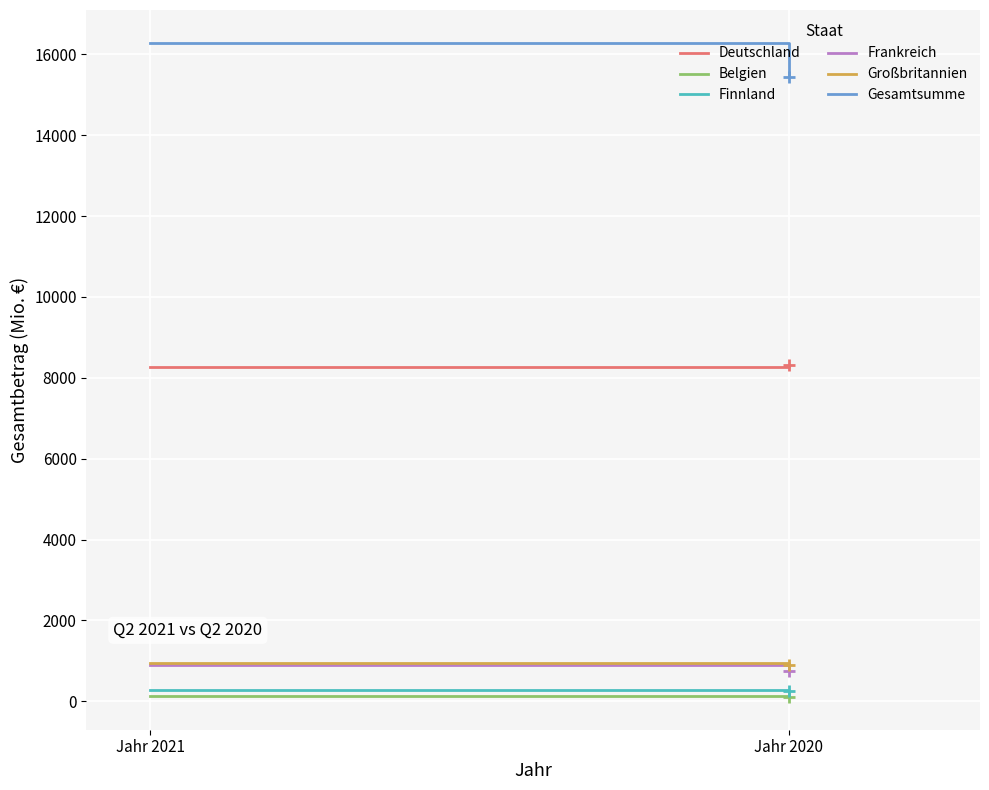

What is the sum of all Frankreich values?

1649.9